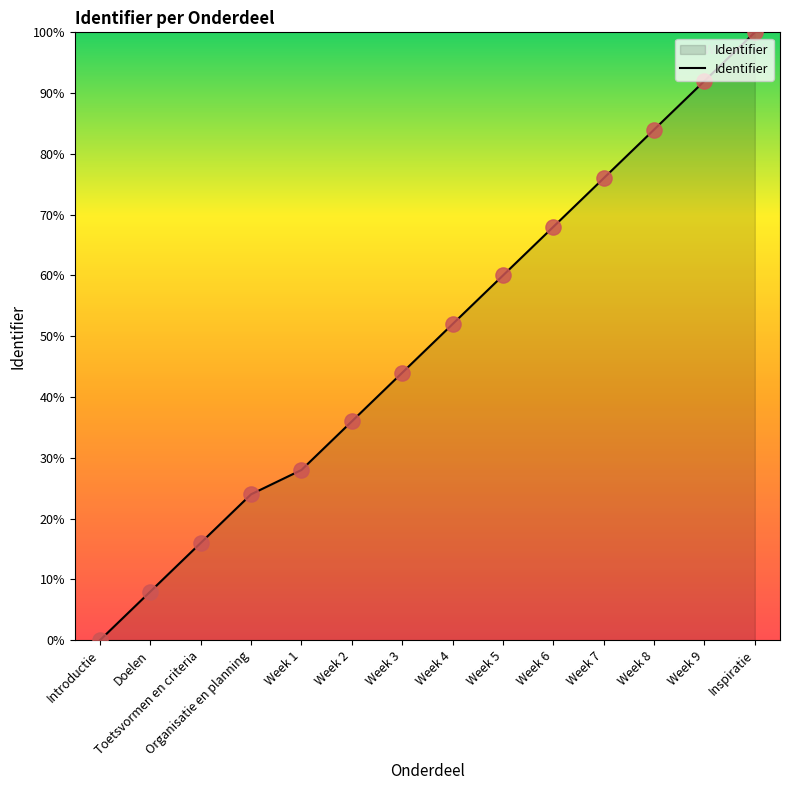

Which has a higher value, Week 9 or Toetsvormen en criteria?

Week 9